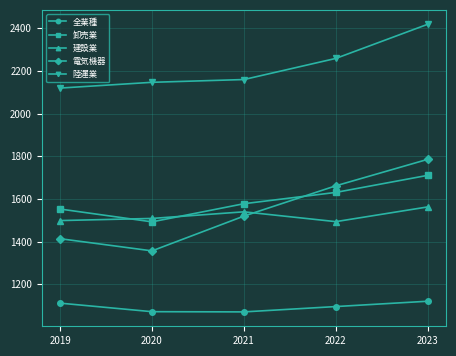

What is the sum of the 電気機器 values at 2021 and 2023?

3306